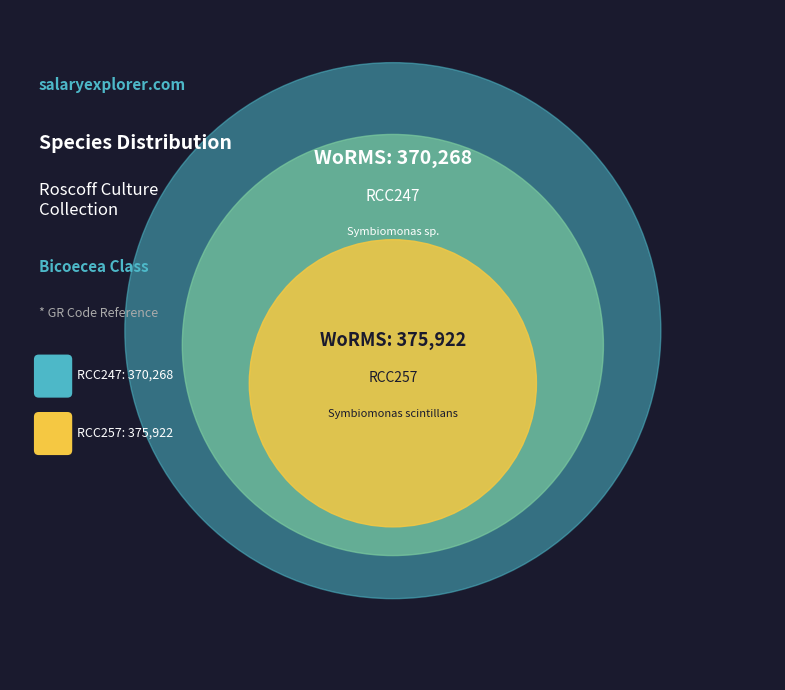

How many segments does this pie chart have?

2